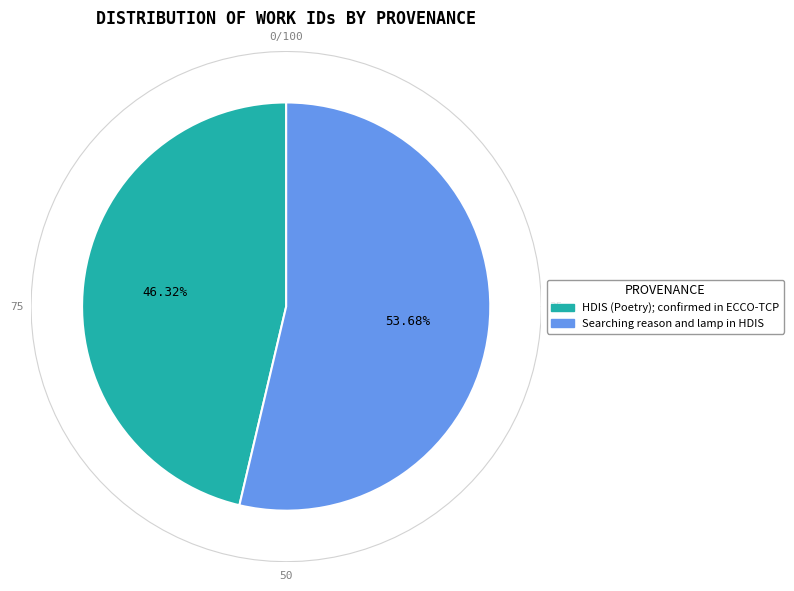

Which category has the smallest portion of the pie?

HDIS (Poetry); confirmed in ECCO-TCP